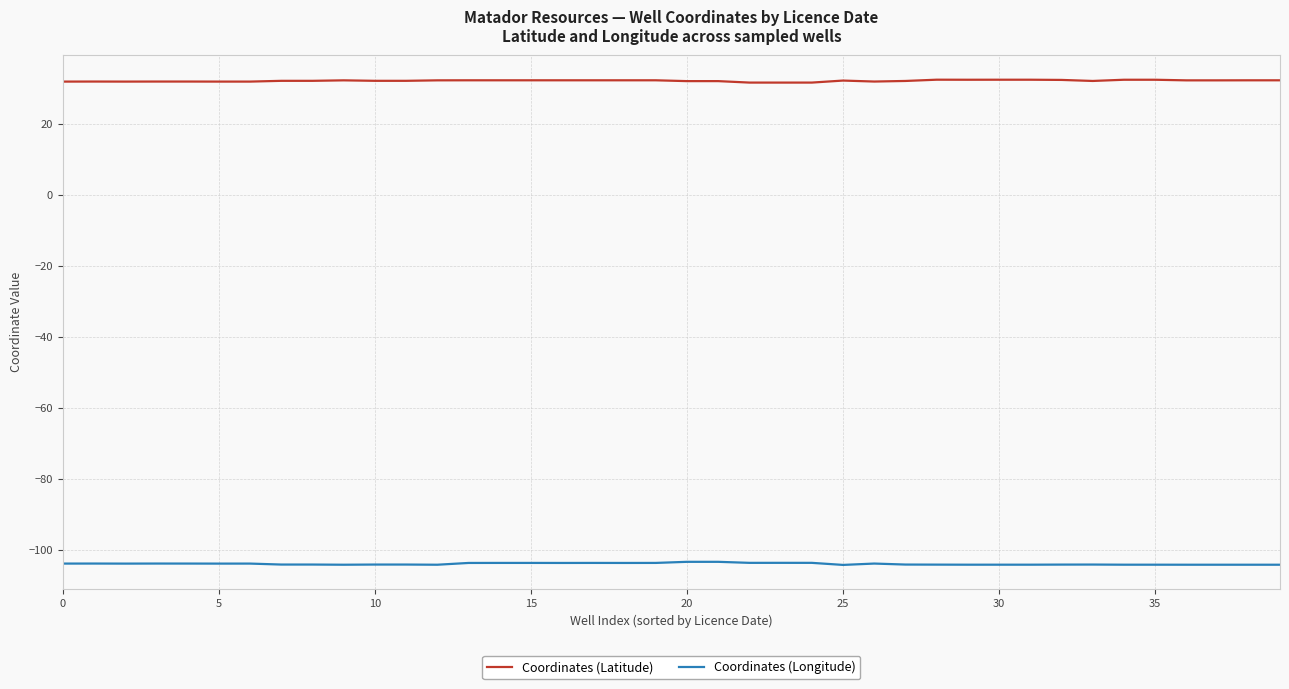

What are all the series names shown in the legend?

Coordinates (Latitude), Coordinates (Longitude)